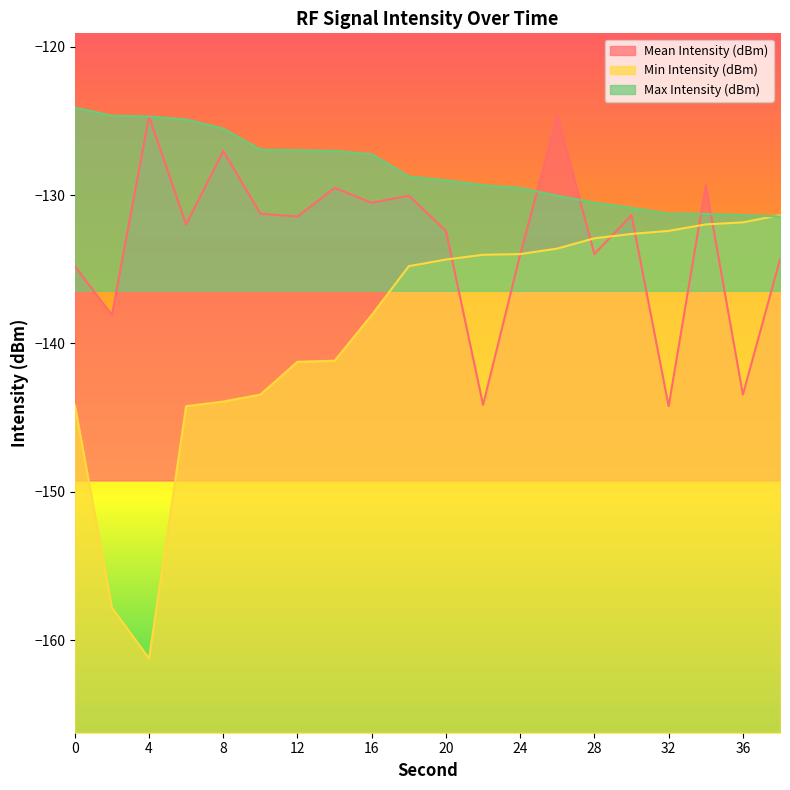

Between 26 and 24, which is larger?

26